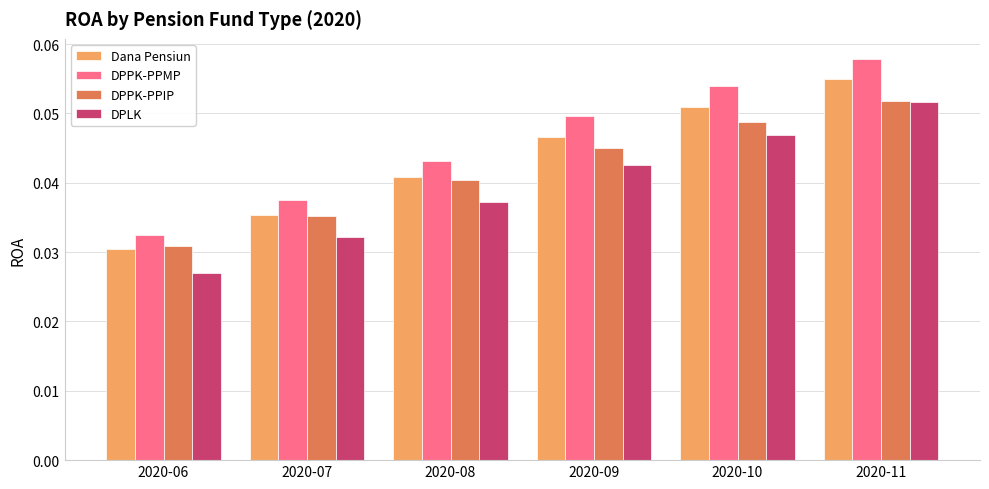

True or false: DPPK-PPMP has a value of 0.1 at 2020-07.

False